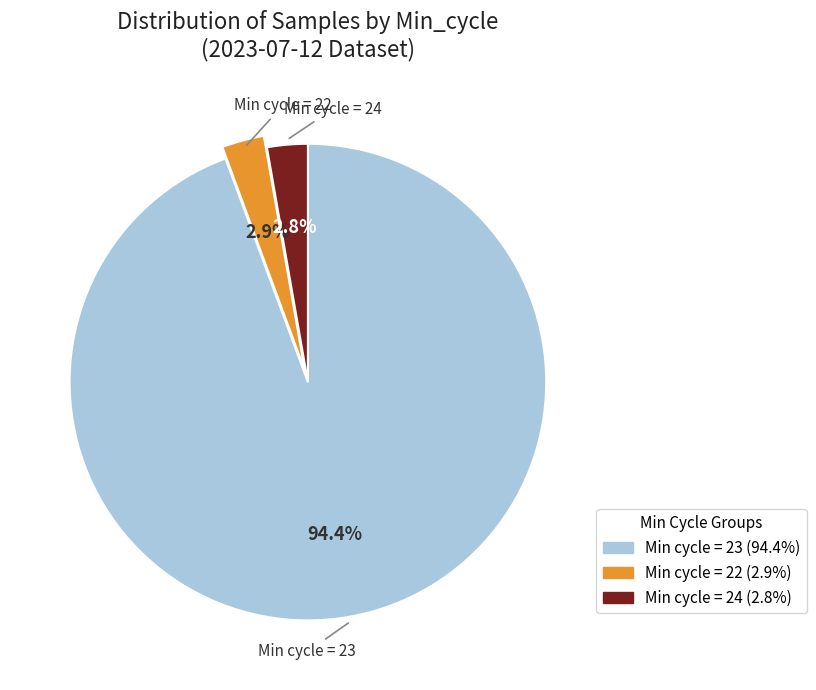

Is there any slice that represents more than half of the pie?

Yes